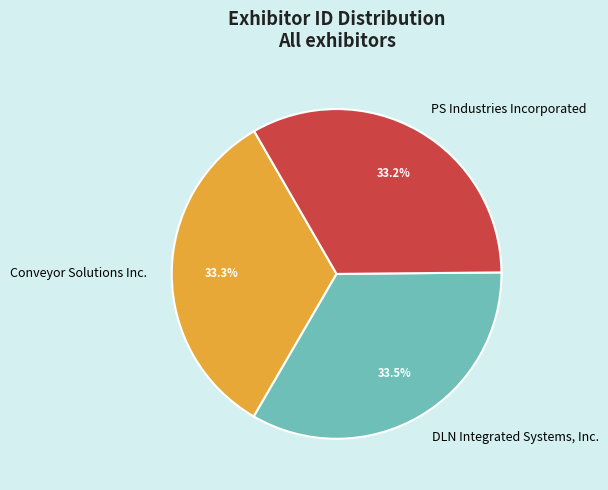

The PS Industries Incorporated slice represents 39% of the pie. True or false?

False